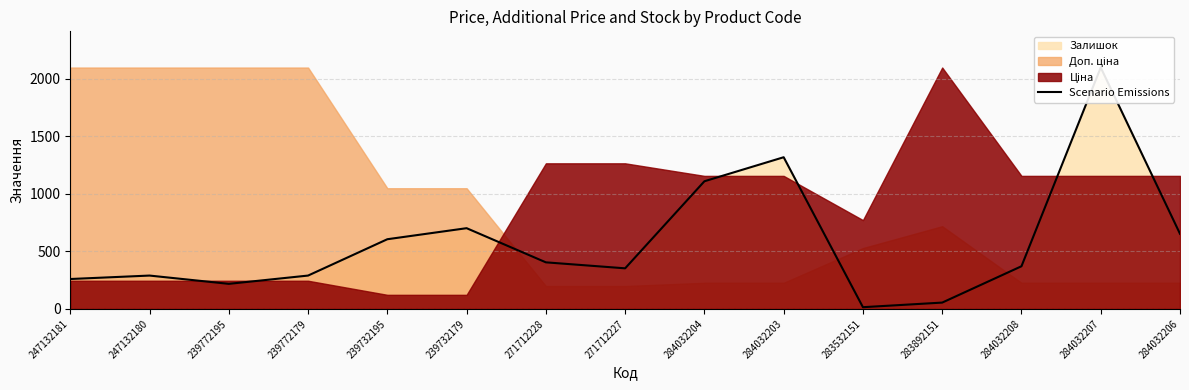

The chart shows a value of 2099 at 284032207. True or false?

True